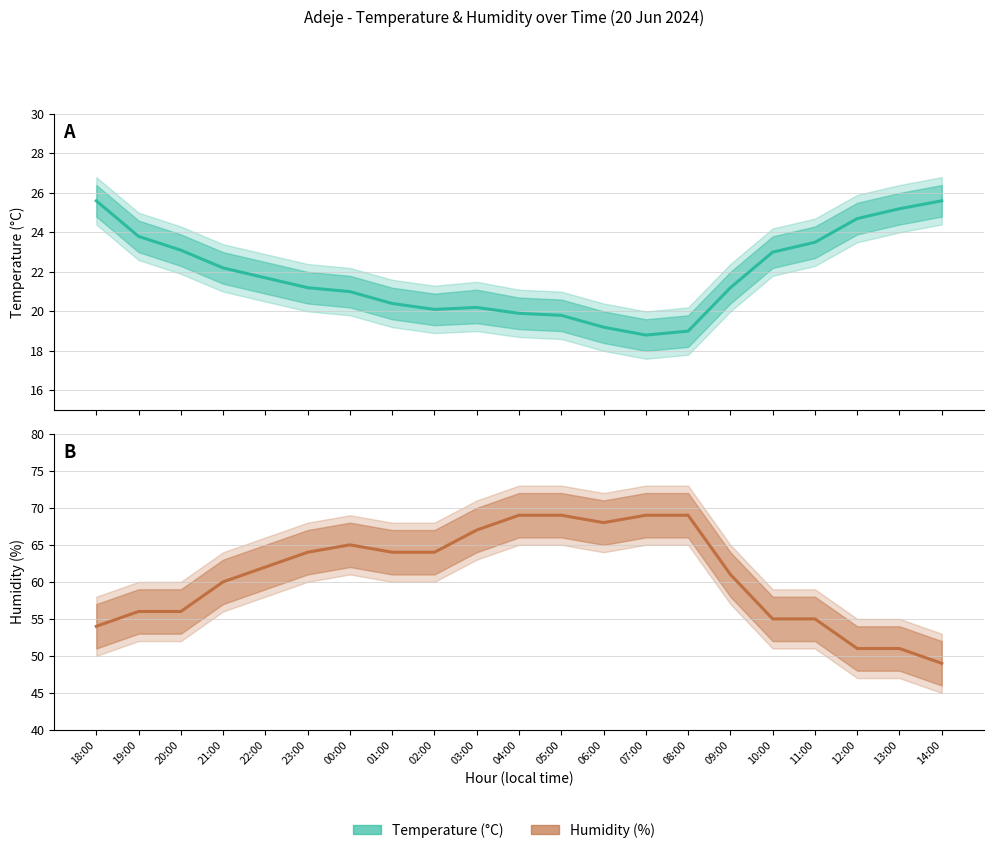

At which category is the sum across all series the highest?

04:00